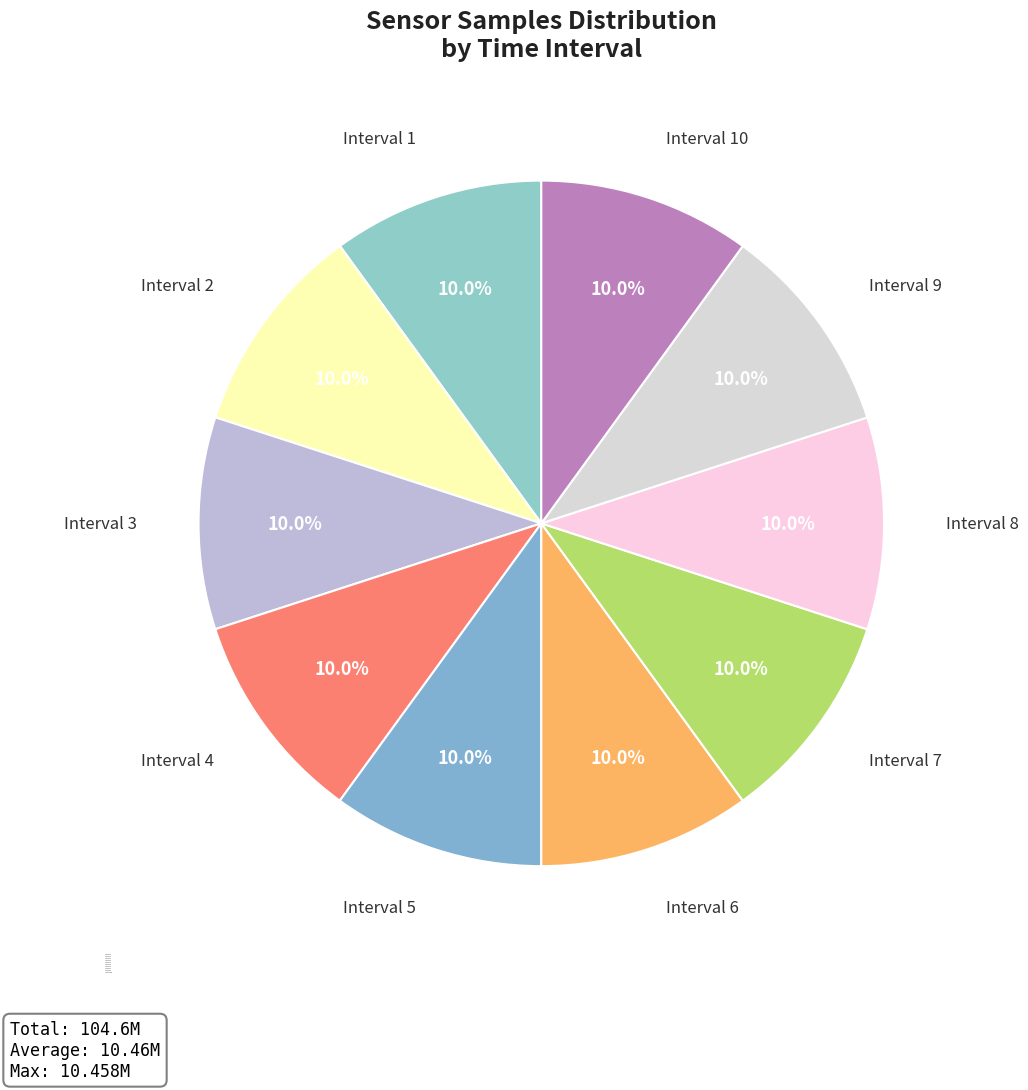

What is the ratio of the value at Interval 4 to the value at Interval 8?

1.0